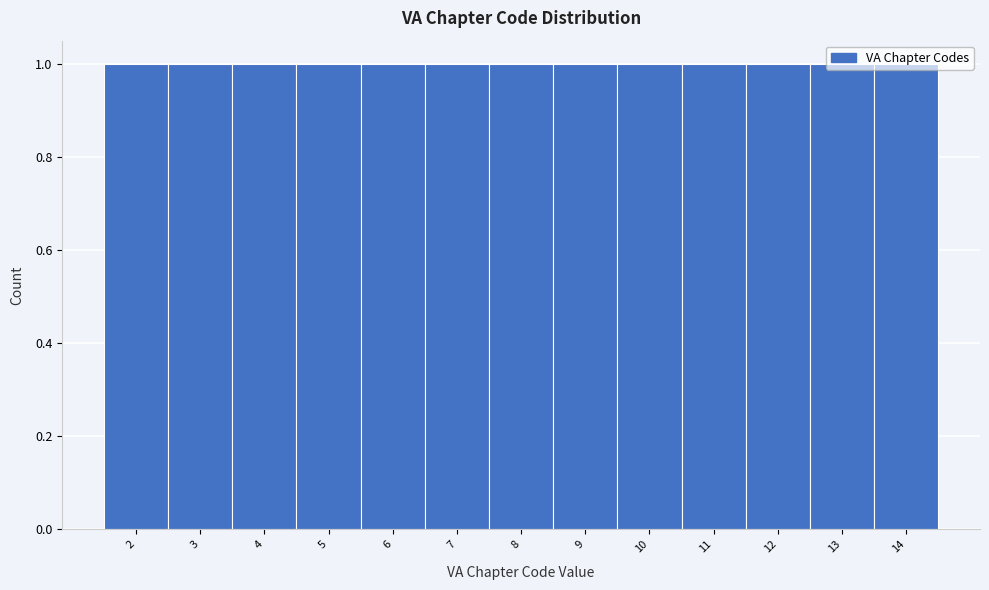

Reading left to right, transcribe this chart: for each bar, give the range it covers on the x-axis and its height. The values are not printed on the chart, so give them approximately, as read against the axis.

1.5 to 2.5: 1
2.5 to 3.5: 1
3.5 to 4.5: 1
4.5 to 5.5: 1
5.5 to 6.5: 1
6.5 to 7.5: 1
7.5 to 8.5: 1
8.5 to 9.5: 1
9.5 to 10.5: 1
10.5 to 11.5: 1
11.5 to 12.5: 1
12.5 to 13.5: 1
13.5 to 14.5: 1